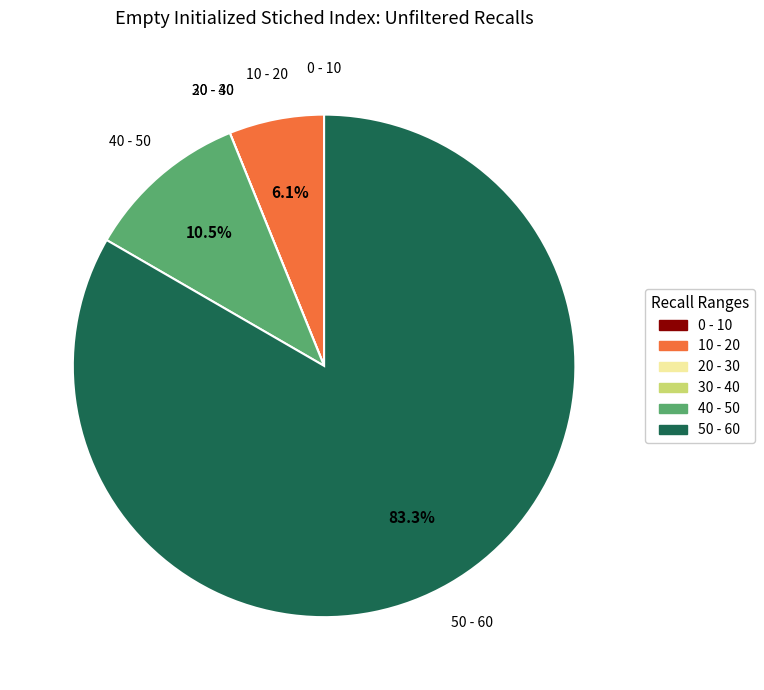

Does any single category account for the majority?

Yes